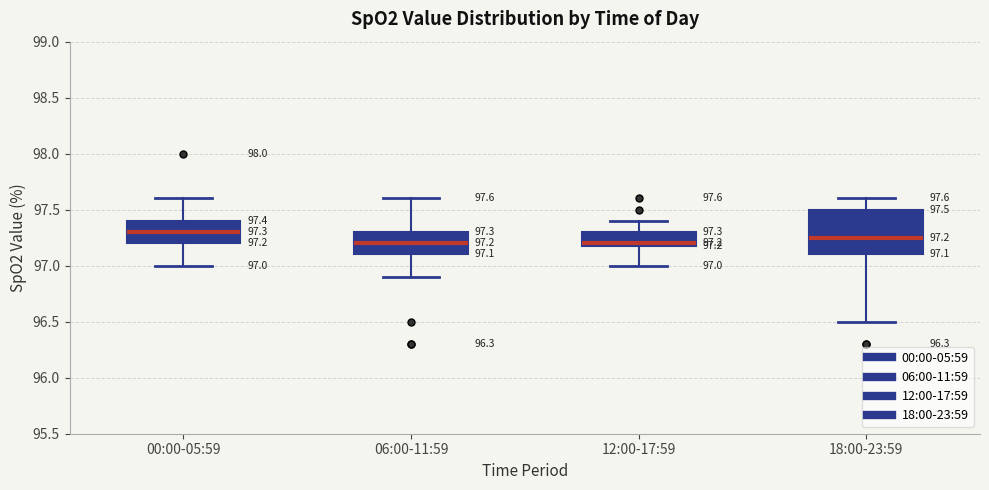

Which box is the tallest, from its lower edge to its upper edge?

18:00-23:59